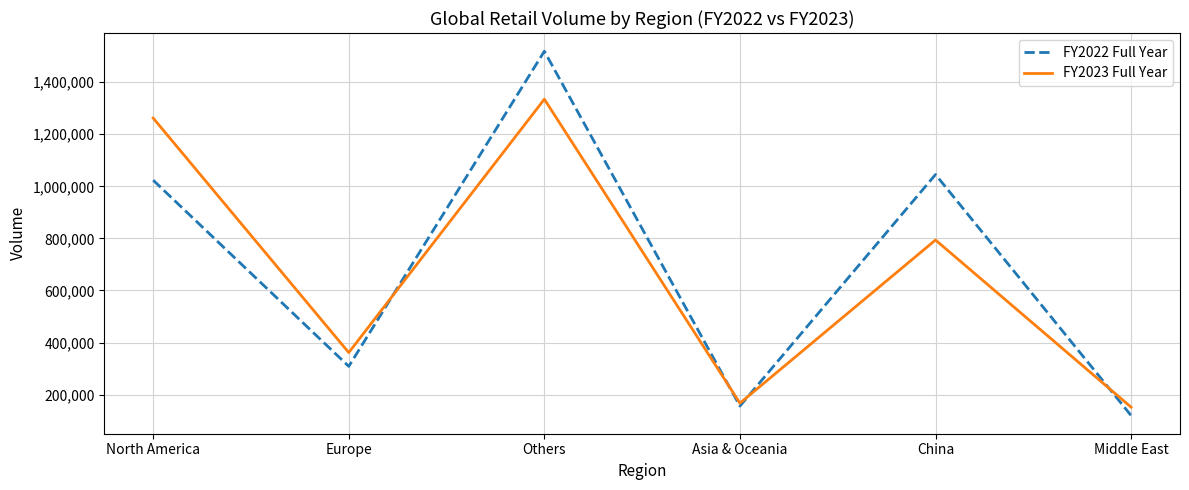

The value of FY2023 Full Year at Europe is 173811. True or false?

False